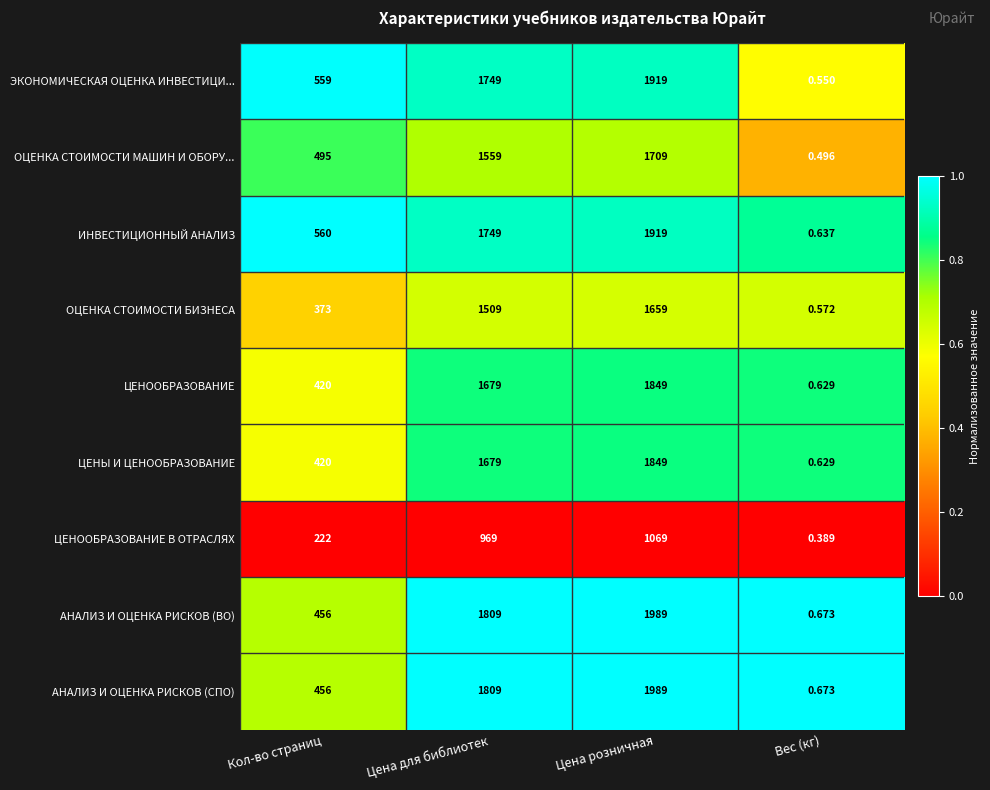

Is the value of ИНВЕСТИЦИОННЫЙ АНАЛИЗ at Цена розничная greater than the value of АНАЛИЗ И ОЦЕНКА РИСКОВ (ВО) at Кол-во страниц?

Yes